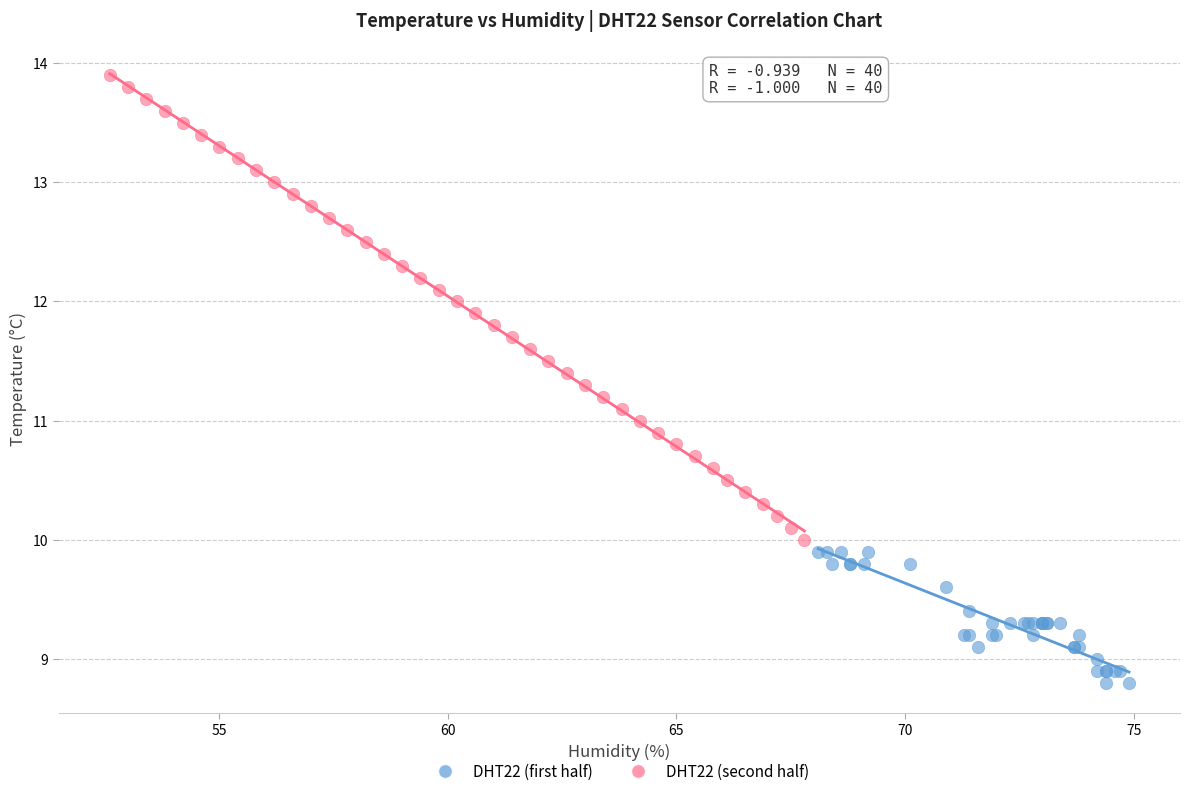

Which series contains the highest Y value?

DHT22 (second half)